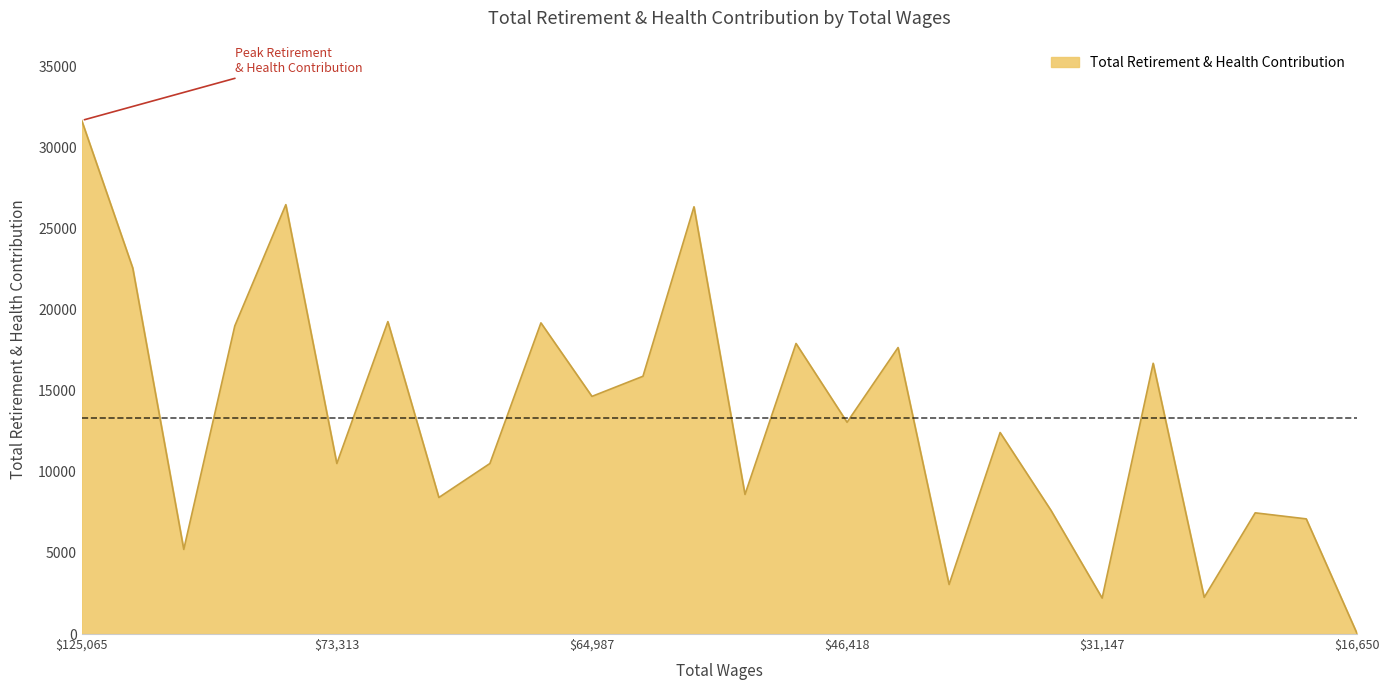

What is the greatest value displayed?

31650